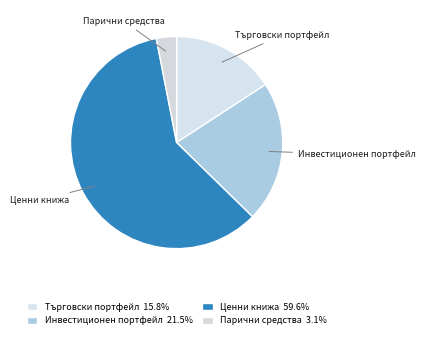

Between Парични средства and Търговски портфейл, which is larger?

Търговски портфейл